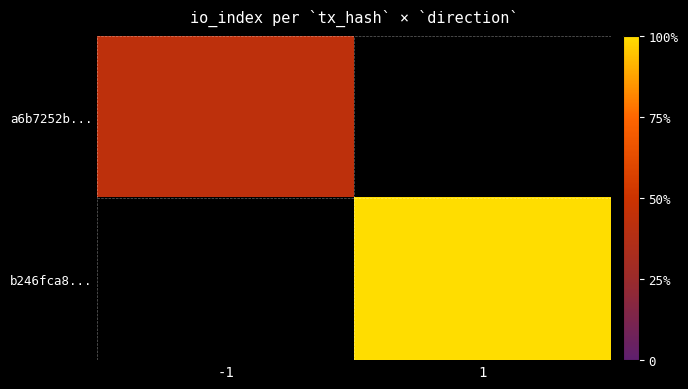

Read the a6b7252b... value at -1.

6.0